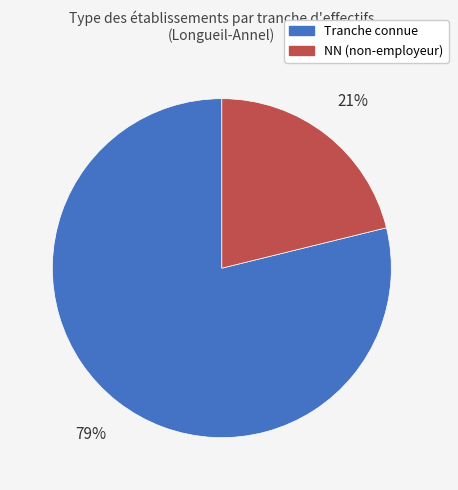

Is there a majority slice in this chart?

Yes